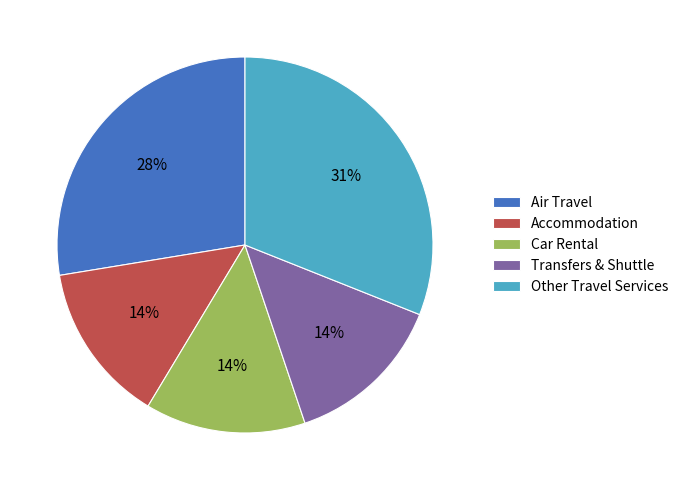

What percentage is the Car Rental slice, to the nearest percent?

14%